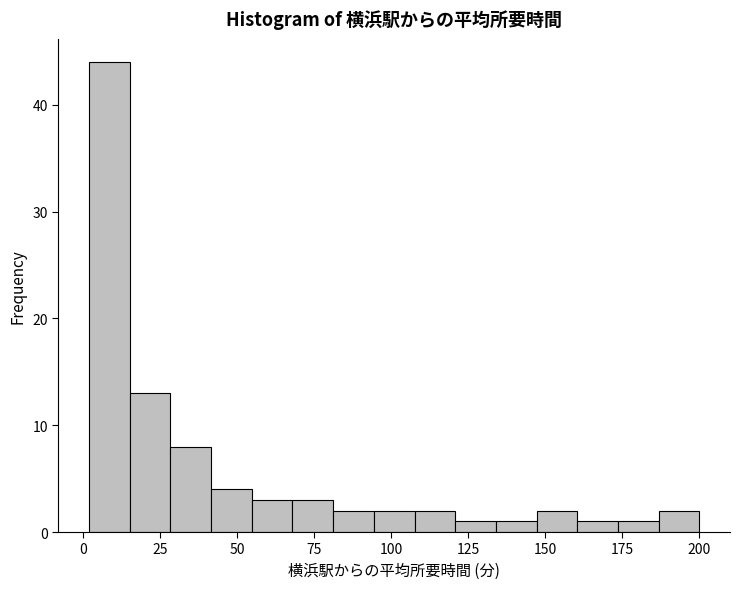

Read against the x-axis, roughly where is the centre of the tallest bar?

10